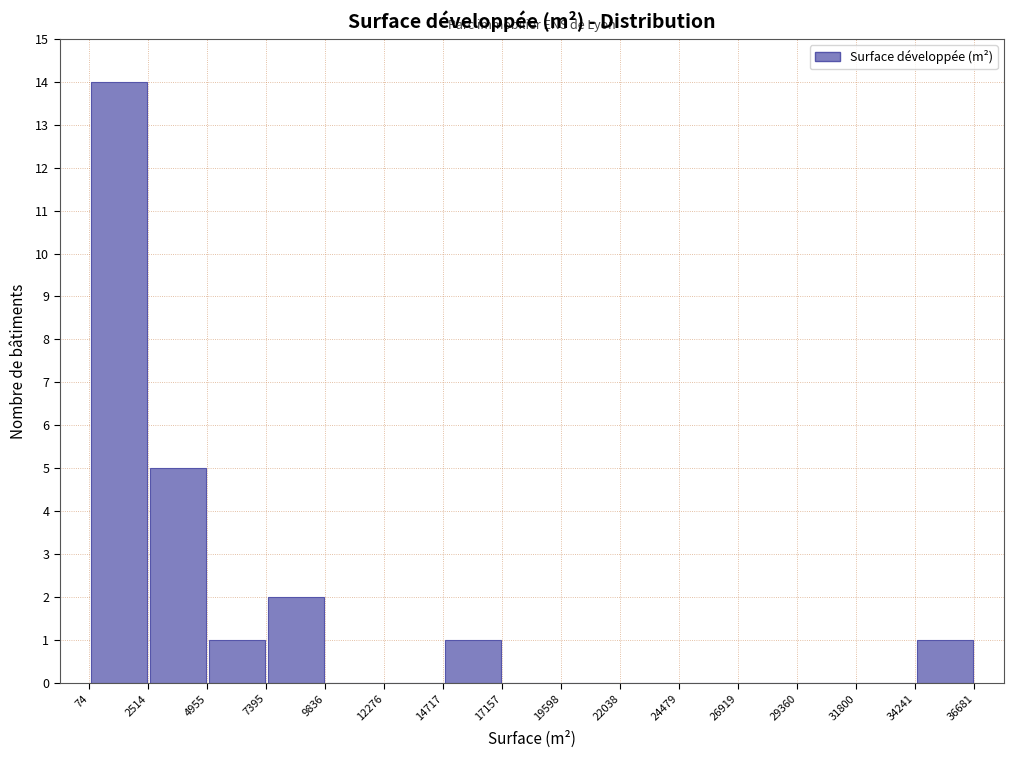

Reading left to right, list every bar in this chart as the range it spans on the x-axis followed by its height. The values are not printed on the chart, so give them approximately, as read against the axis.

74 to 2514: 14
2514 to 4955: 5
4955 to 7395: 1
7395 to 9836: 2
9836 to 12276: 0
12276 to 14717: 0
14717 to 17157: 1
17157 to 19598: 0
19598 to 22038: 0
22038 to 24479: 0
24479 to 26919: 0
26919 to 29360: 0
29360 to 31800: 0
31800 to 34241: 0
34241 to 36681: 1